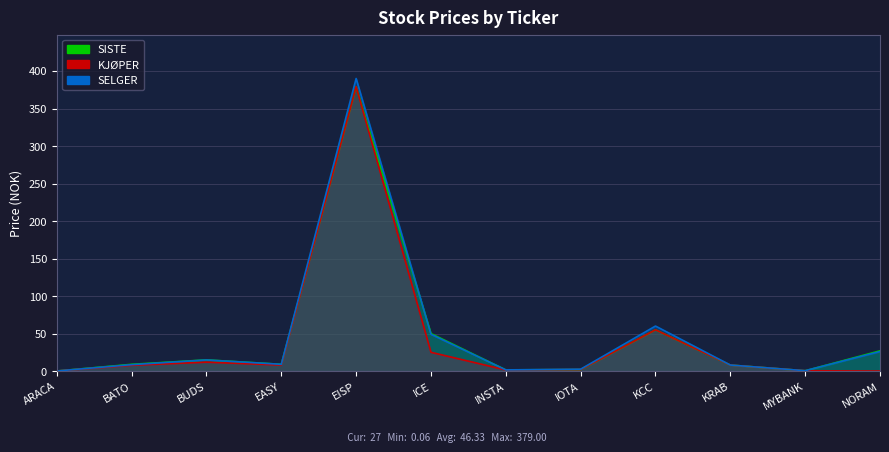

At which label does SISTE reach its peak?

EISP